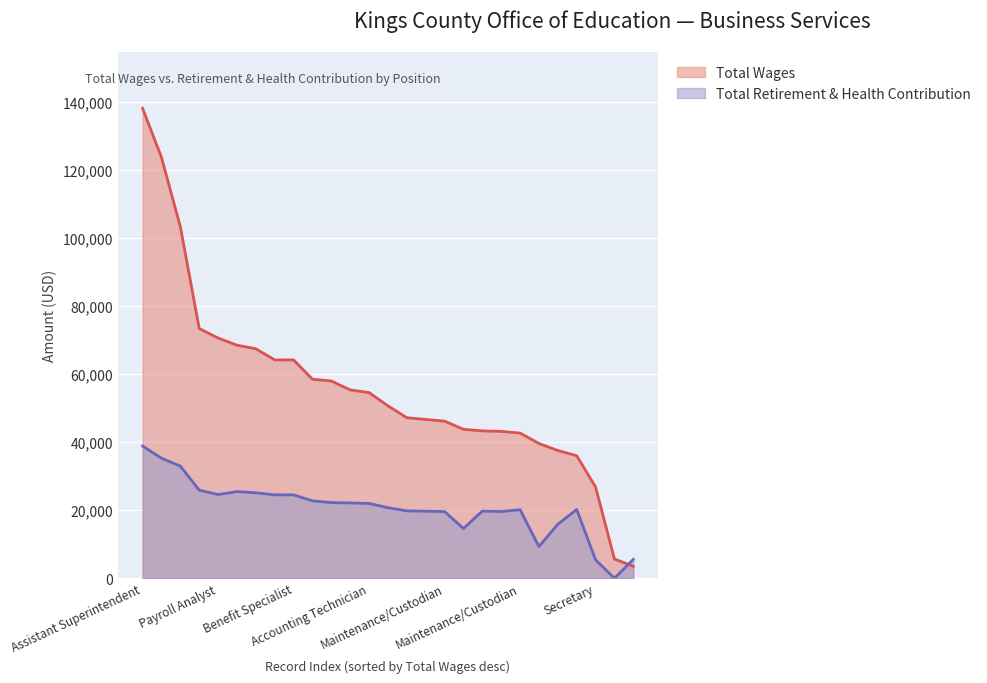

After their last crossing, which series has the higher values: Total Retirement & Health Contribution or Total Wages?

Total Retirement & Health Contribution